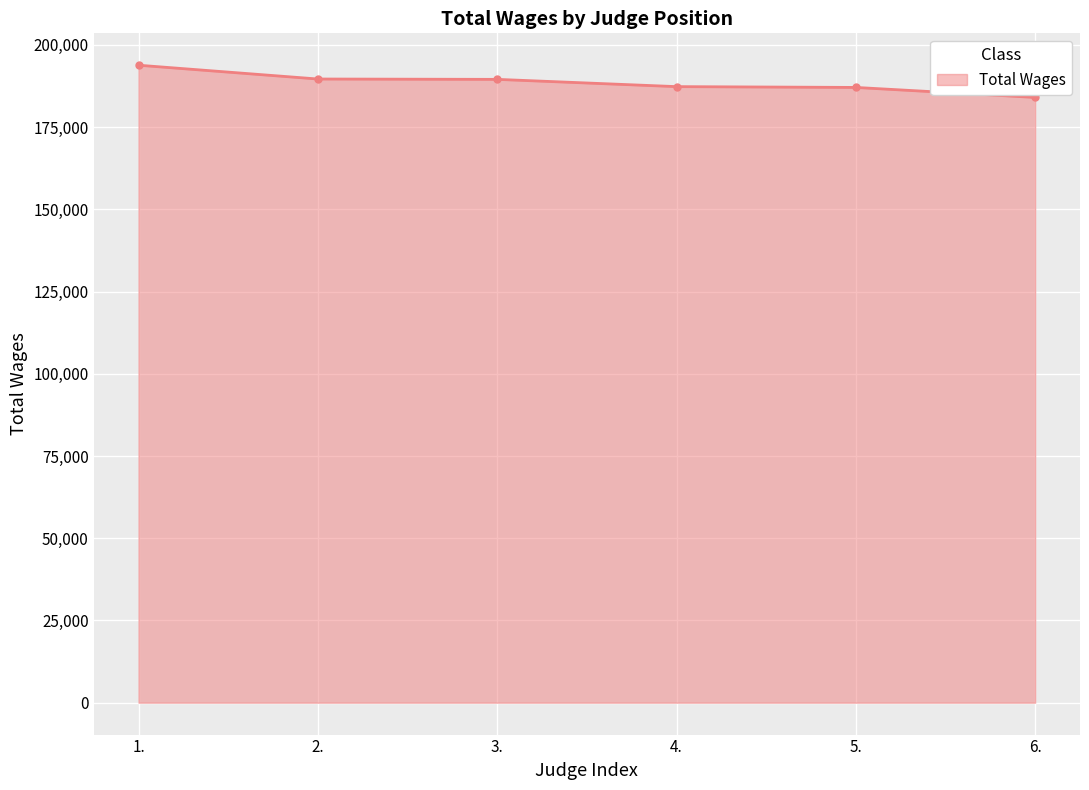

Is it true that the value at 2. is 60137?

False